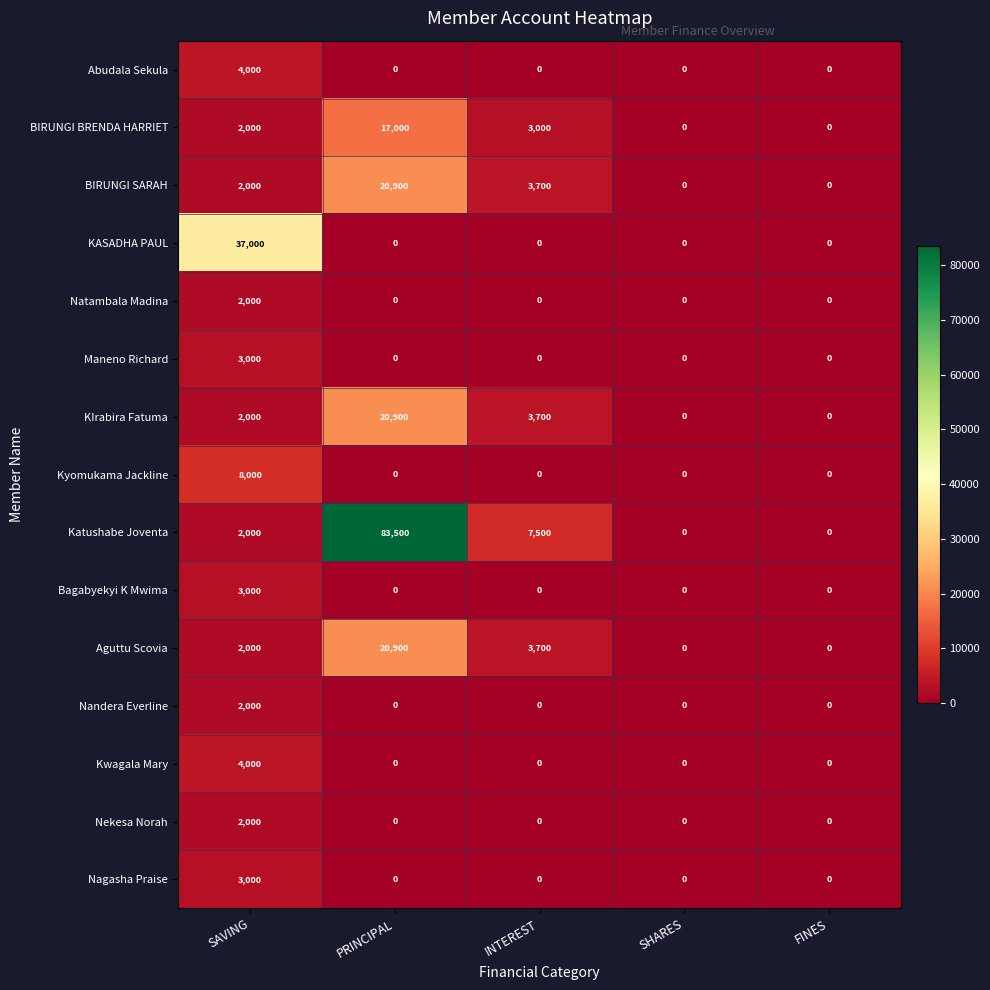

What is the maximum value for Nagasha Praise?

3000